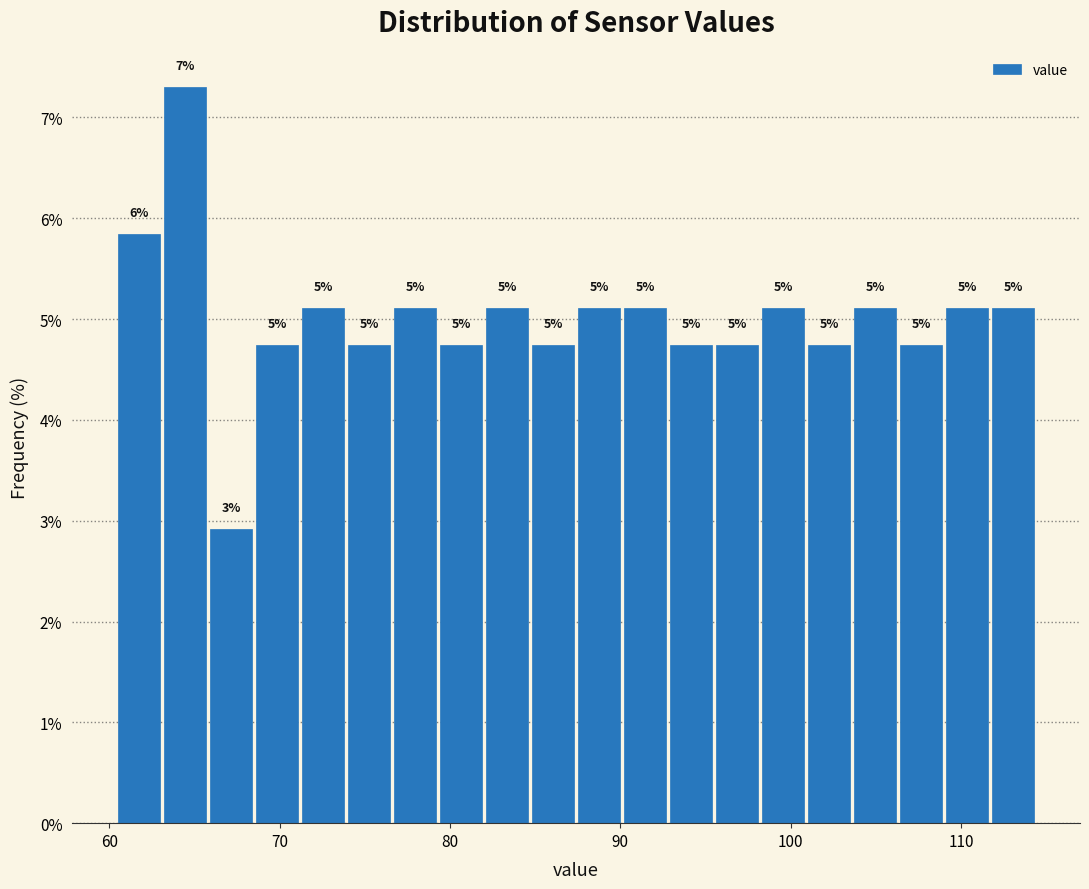

Read against the x-axis, roughly where is the centre of the tallest bar?

64